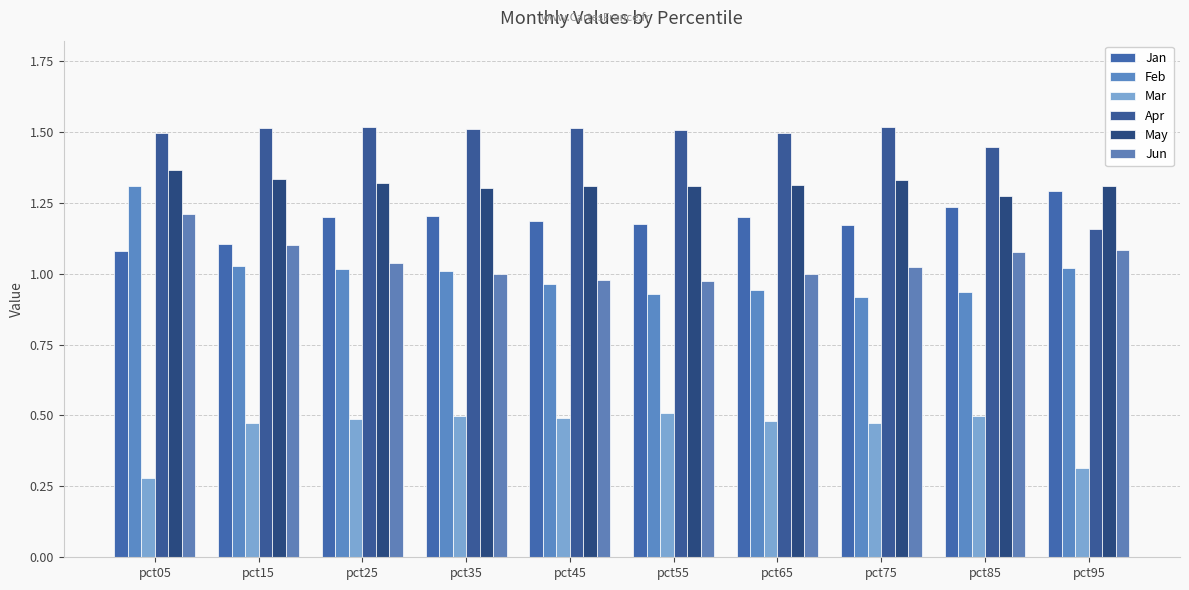

What is the value of the Jun bar at the 8th from the left?

1.0